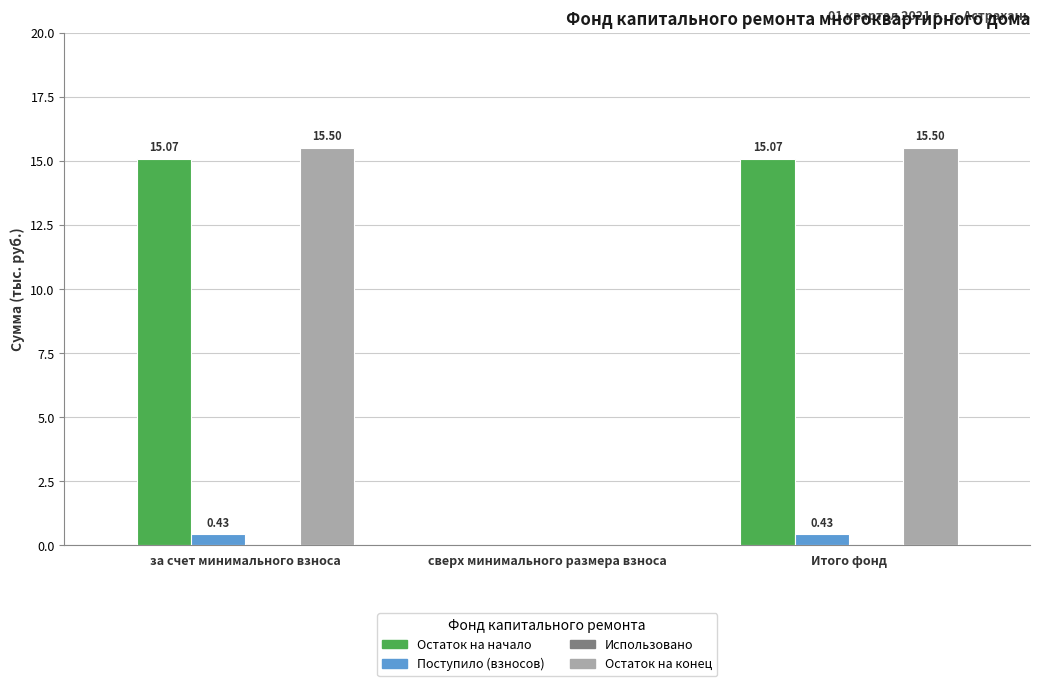

Where does the Остаток на начало series first go above 15?

за счет минимального взноса